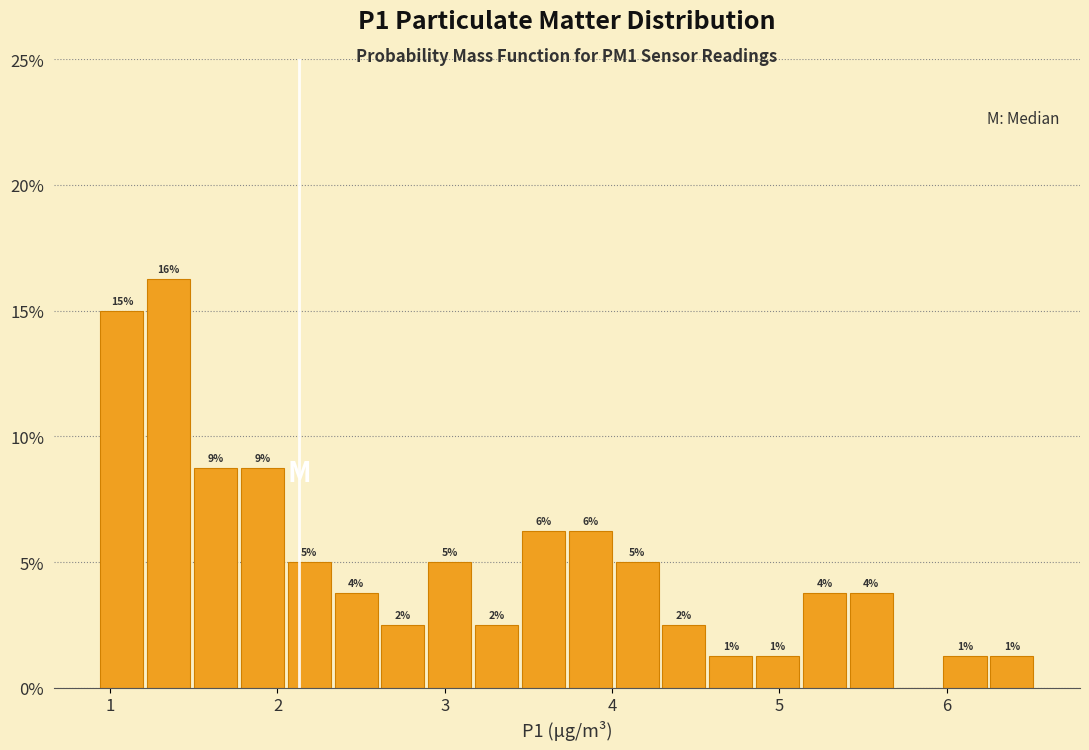

Read against the x-axis, roughly where is the centre of the tallest bar?

1.4